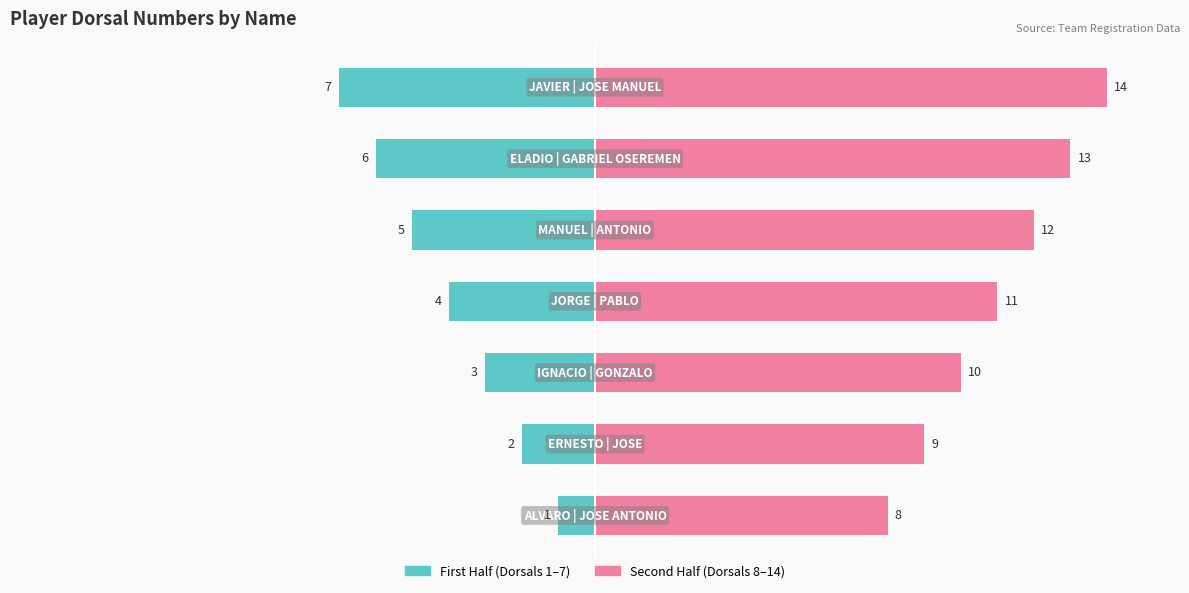

How many values in the First Half (Dorsals 1–7) series are below -4?

3